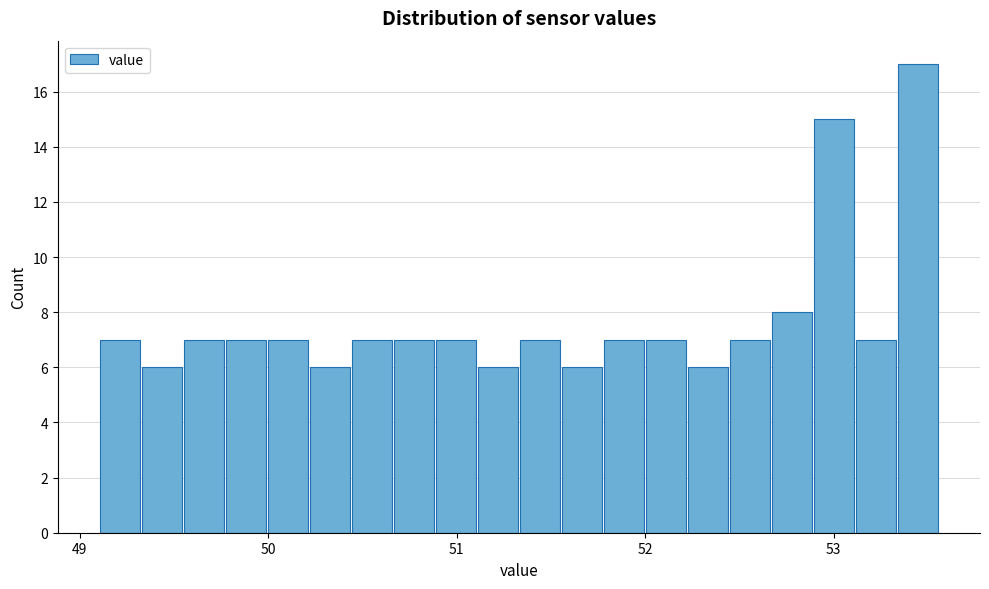

Around what value on the x-axis is the tallest bar? Give the approximate position of its centre, as read against the axis.

53.4